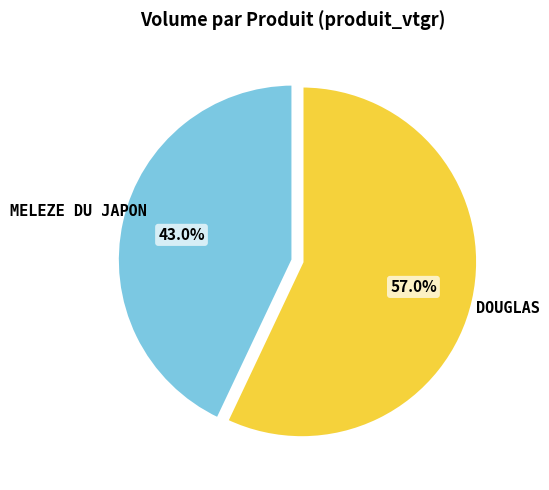

Between MELEZE DU JAPON and DOUGLAS, which is larger?

DOUGLAS